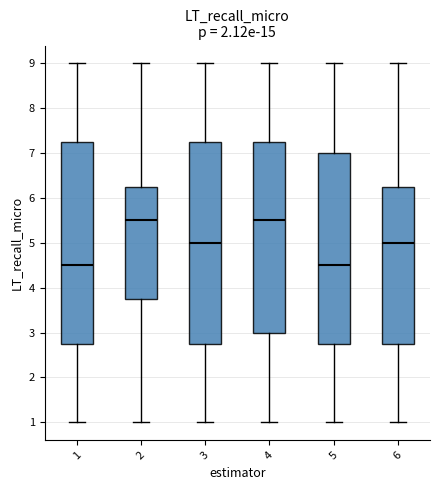

Reading left to right, read every box against the y-axis: the position of its median line, the range the box covers, and the ends of its whiskers. The values are not printed on the chart, so give them approximately, as read against the axis.

1: median 4.5, box 2.8 to 7.3, whiskers 1.0 to 9.0
2: median 5.5, box 3.8 to 6.3, whiskers 1.0 to 9.0
3: median 5.0, box 2.8 to 7.3, whiskers 1.0 to 9.0
4: median 5.5, box 3.0 to 7.3, whiskers 1.0 to 9.0
5: median 4.5, box 2.8 to 7.0, whiskers 1.0 to 9.0
6: median 5.0, box 2.8 to 6.3, whiskers 1.0 to 9.0